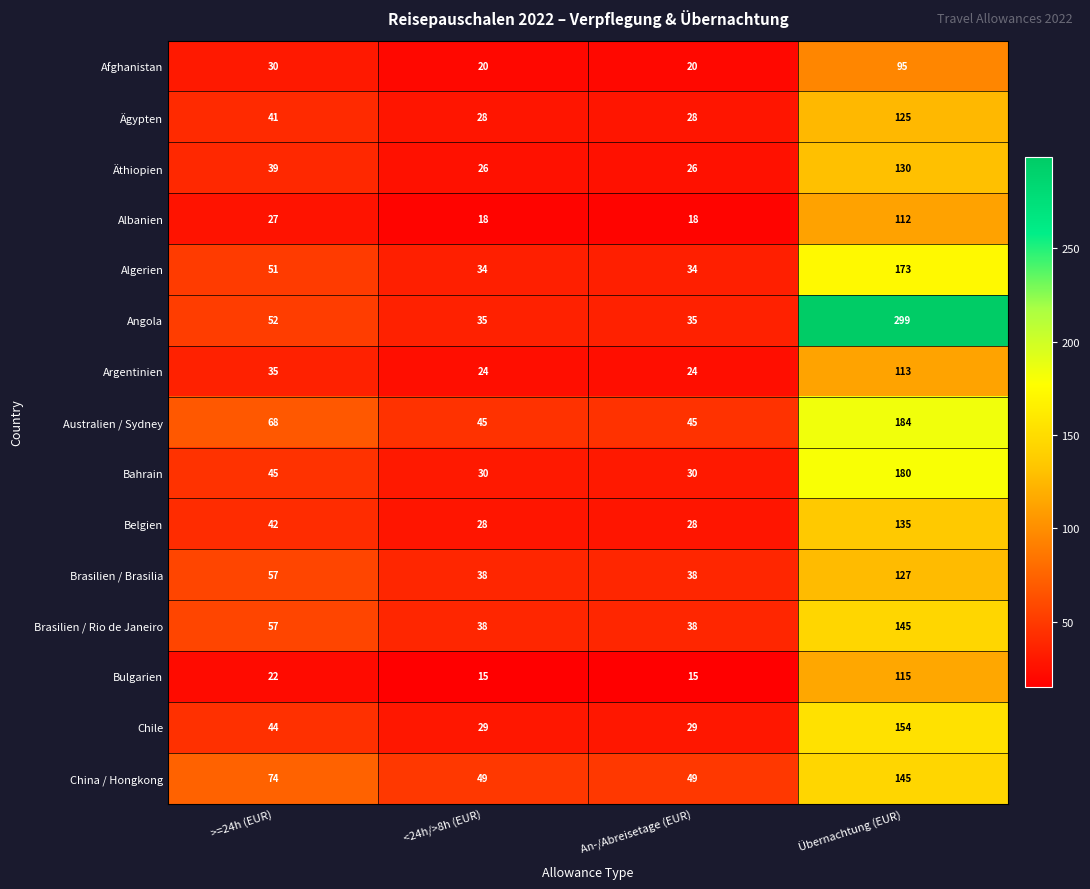

What is the greatest value displayed?

299